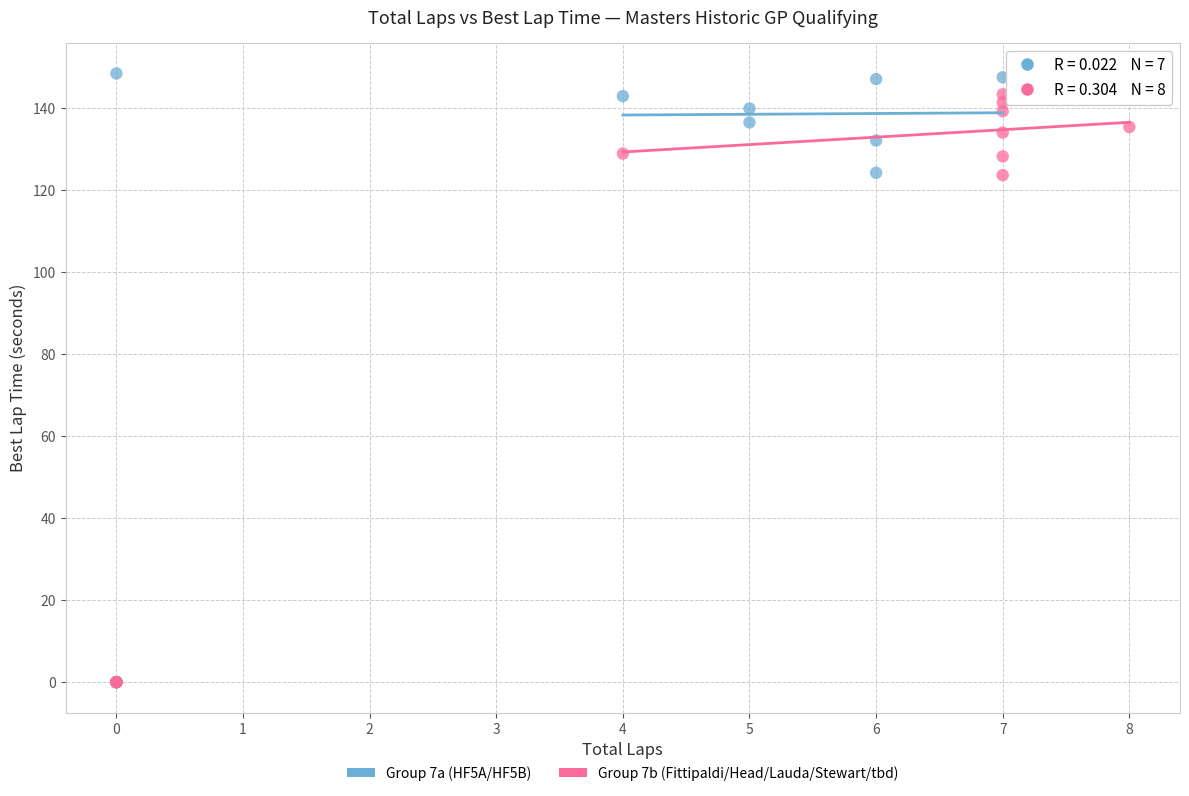

Which series reaches the maximum Y coordinate?

Group 7a (HF5A/HF5B)